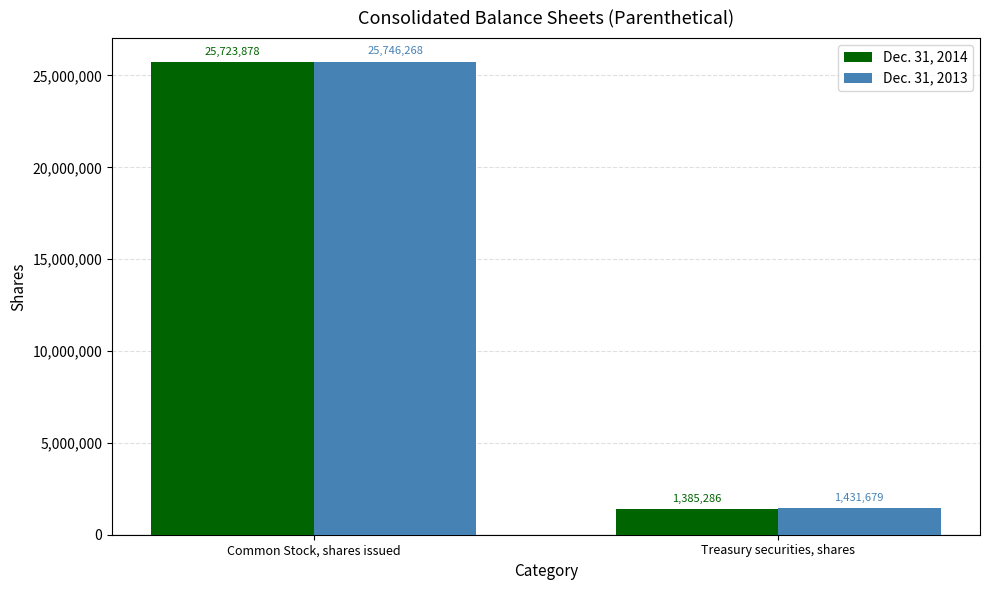

What is the smallest value displayed?

1385286